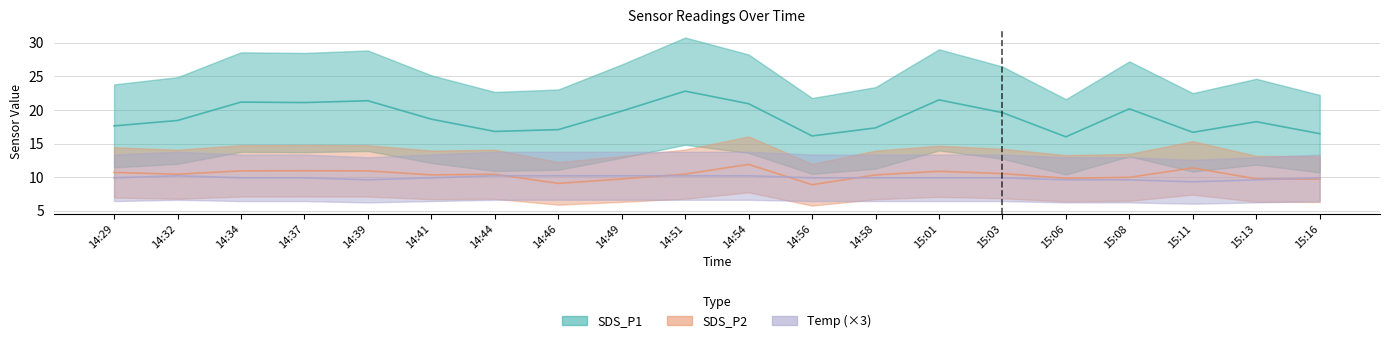

What position from the right is 15:08?

4